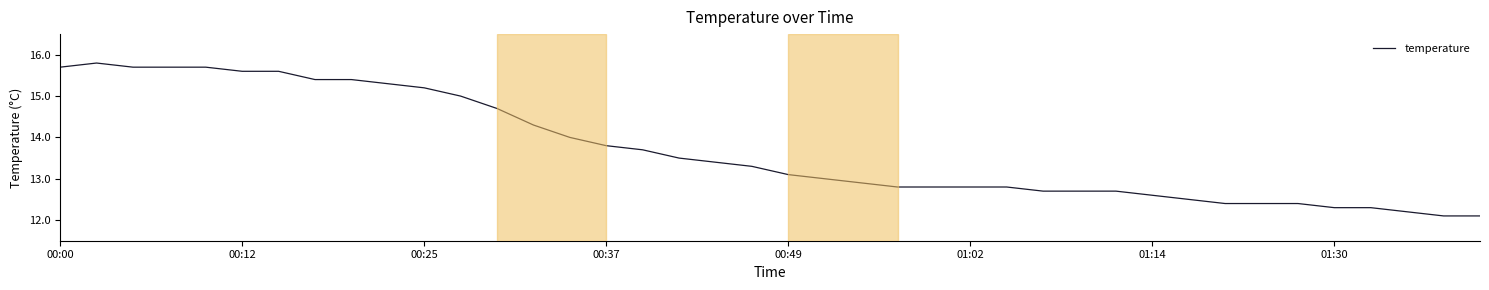

Reading left to right, transcribe all the data shown in this chart.

15.7	15.8	15.7	15.7	15.7	15.6	15.6	15.4	15.4	15.3	15.2	15.0	14.7	14.3	14.0	13.8	13.7	13.5	13.4	13.3	13.1	13.0	12.9	12.8	12.8	12.8	12.8	12.7	12.7	12.7	12.6	12.5	12.4	12.4	12.4	12.3	12.3	12.2	12.1	12.1